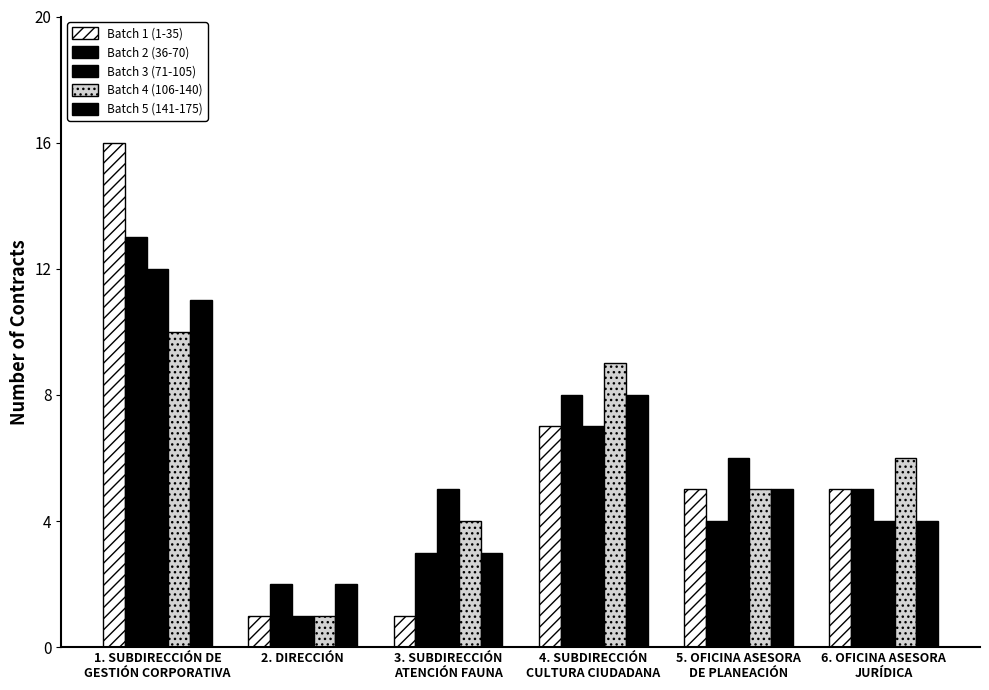

Are the bars grouped side by side (vs. stacked)?

Yes